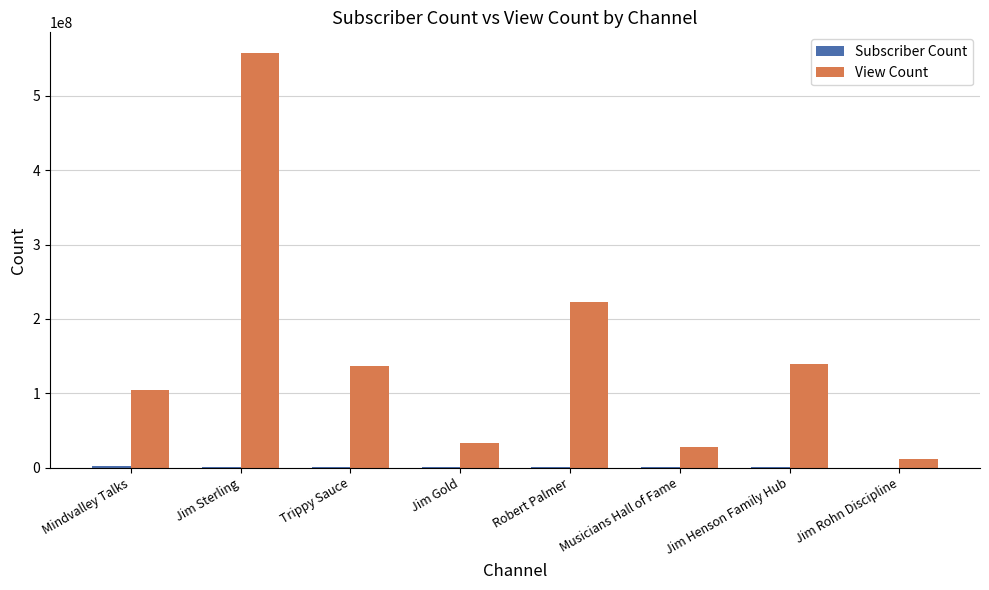

What is the maximum value shown in the chart?

557637843